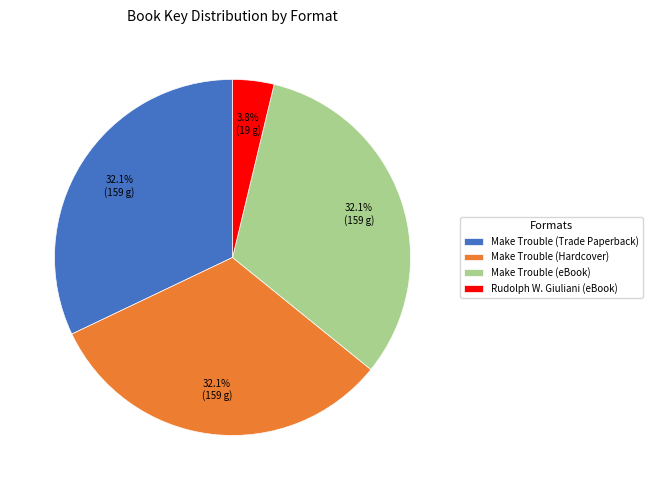

To the nearest percent, what is the average slice percentage?

25%